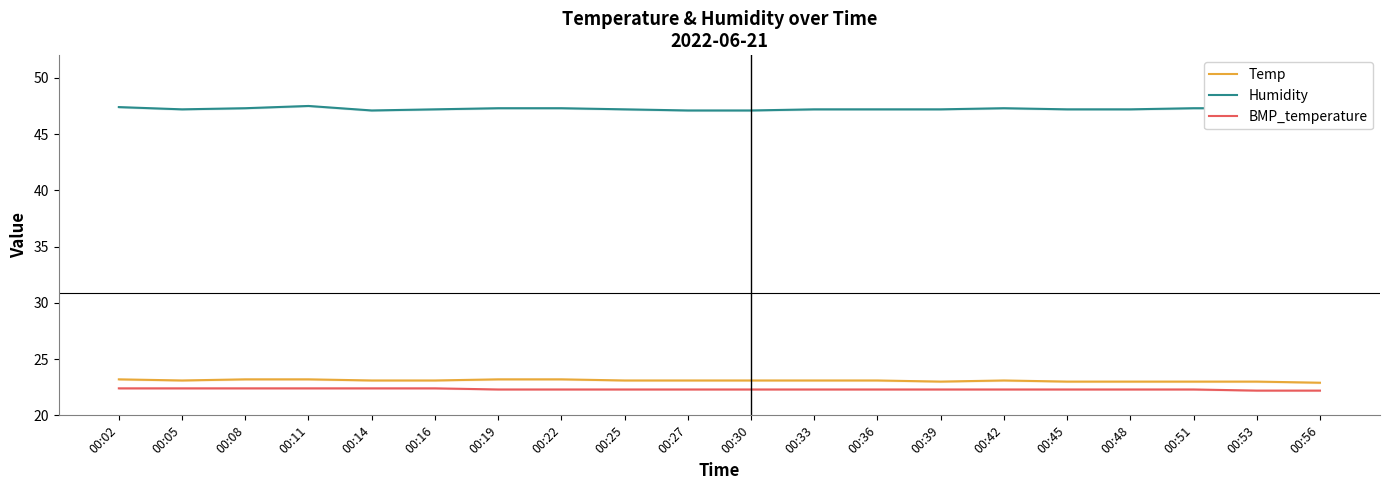

How many lines are shown in the chart?

3